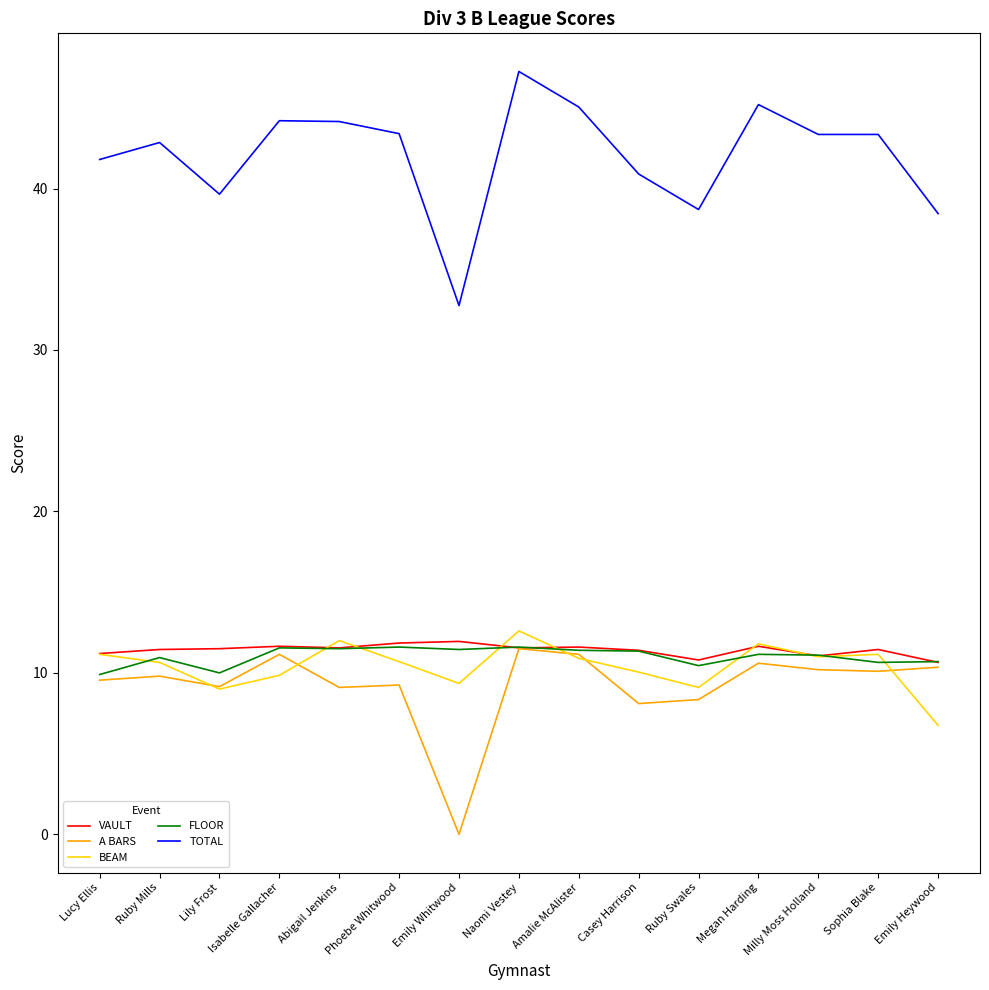

Between Amalie McAlister and Casey Harrison, which series saw the biggest shift?

TOTAL